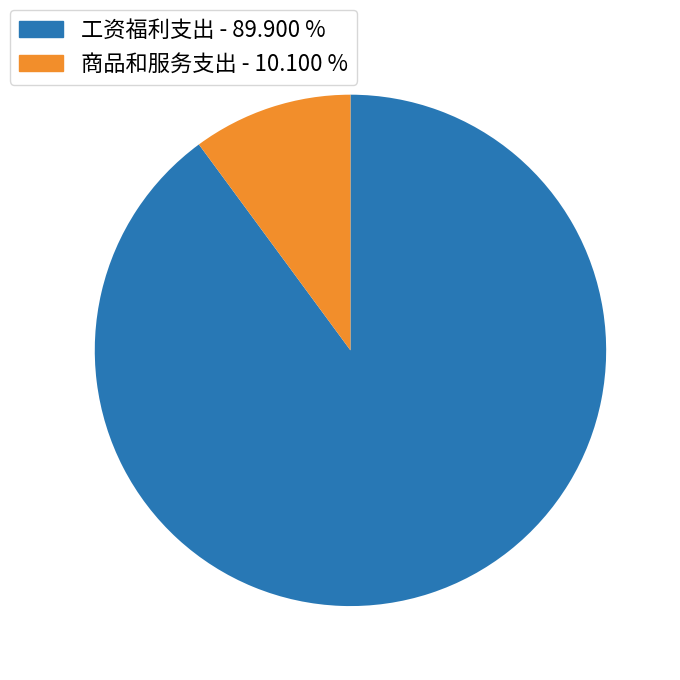

What is the ratio of the value at 工资福利支出 to the value at 商品和服务支出?

8.9